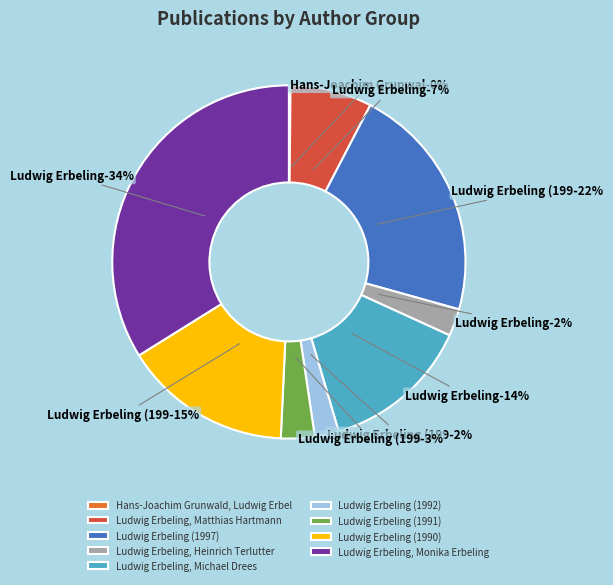

What is the change in value from Ludwig Erbeling (1997) to Ludwig Erbeling (1991)?

-127